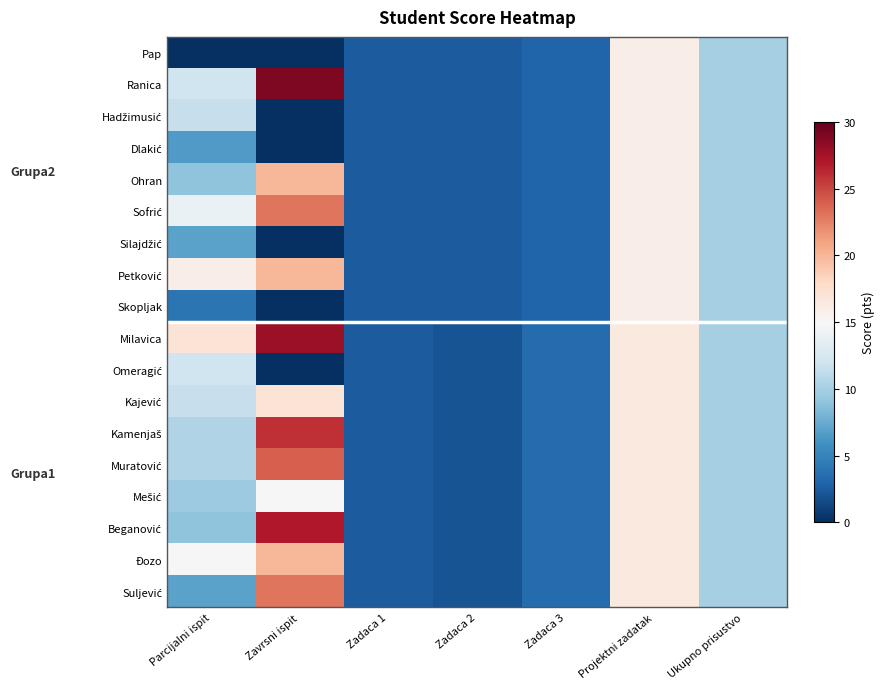

Rank the series by their maximum value, from lowest to highest.

Pap, Hadžimusić, Dlakić, Silajdžić, Skopljak, Omeragić, Mešić, Kajević, Ohran, Petković, Đozo, Sofrić, Suljević, Muratović, Kamenjaš, Beganović, Milavica, Ranica